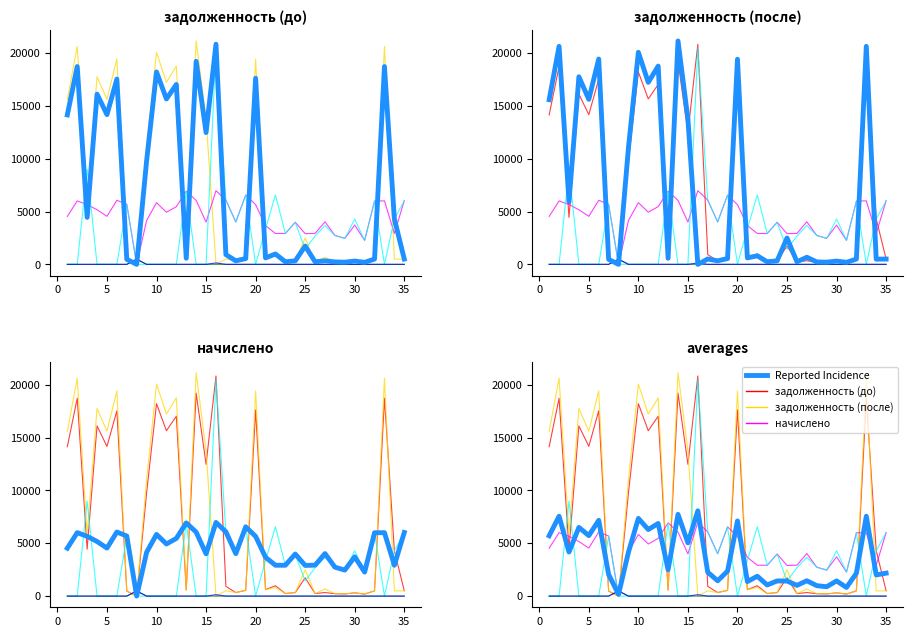

Reading left to right, transcribe all the data shown in this chart.

задолженность (до): 1=14142.2	2=18721.6	3=4443.2	4=16108.7	5=14169.2	6=17535.7	7=473.8	8=0.0	9=9786.0	10=18209.8	11=15652.4	12=17024.6	13=577.4	14=19216.0	15=12472.1	16=20833.8	17=923.0	18=334.8	19=546.5	20=17617.2	21=612.0	22=980.5	23=243.4	24=331.9	25=1730.8	26=244.1	27=335.5	28=228.2	29=205.2	30=309.6	31=189.4	32=499.7	33=18721.6	34=4302.5	35=501.8
задолженность (после): 1=15585.5	2=20632.2	3=5927.4	4=17752.6	5=15615.2	6=19430.0	7=473.8	8=0.0	9=11035.8	10=20068.1	11=17222.1	12=18761.9	13=577.4	14=21143.1	15=13744.9	16=0.0	17=506.9	18=334.8	19=546.5	20=19415.0	21=612.0	22=810.5	23=243.4	24=331.9	25=2493.2	26=244.1	27=671.0	28=228.2	29=205.2	30=309.6	31=189.4	32=499.7	33=20632.2	34=490.5	35=501.8
начислено: 1=4536.0	2=6004.8	3=5659.2	4=5166.7	5=4544.6	6=6065.3	7=5685.1	8=0.0	9=4147.2	10=5840.6	11=4933.4	12=5460.5	13=6929.3	14=6056.6	15=4000.3	16=6972.5	17=6082.6	18=4017.6	19=6557.8	20=5650.6	21=3672.0	22=2920.3	23=2920.3	24=3983.0	25=2903.0	26=2929.0	27=4026.2	28=2738.9	29=2462.4	30=3715.2	31=2272.3	32=5996.2	33=6004.8	34=2920.3	35=6022.1
уплачено: 1=0.0	2=0.0	3=9000.0	4=0.0	5=0.0	6=0.0	7=5665.4	8=0.0	9=0.0	10=0.0	11=0.0	12=0.0	13=6905.2	14=0.0	15=0.0	16=20481.3	17=6061.4	18=4003.7	19=6535.0	20=0.0	21=3353.7	22=6575.5	23=2910.2	24=3969.2	25=1426.7	26=2684.9	27=3676.7	28=2729.4	29=2453.8	30=4292.4	31=2264.4	32=5975.3	33=0.0	34=4299.4	35=6006.0
аванс (до): 1=0.0	2=0.0	3=0.0	4=0.0	5=0.0	6=0.0	7=0.0	8=486.4	9=0.0	10=0.0	11=0.0	12=0.0	13=0.0	14=0.0	15=0.0	16=0.0	17=0.0	18=0.0	19=0.0	20=0.0	21=0.0	22=0.0	23=0.0	24=0.0	25=0.0	26=0.0	27=0.0	28=0.0	29=0.0	30=0.0	31=0.0	32=0.0	33=0.0	34=0.0	35=0.0
аванс (после): 1=0.0	2=0.0	3=0.0	4=0.0	5=0.0	6=0.0	7=0.0	8=486.4	9=0.0	10=0.0	11=0.0	12=0.0	13=0.0	14=0.0	15=0.0	16=134.1	17=0.0	18=0.0	19=0.0	20=0.0	21=0.0	22=0.0	23=0.0	24=0.0	25=0.0	26=0.0	27=0.0	28=0.0	29=0.0	30=0.0	31=0.0	32=0.0	33=0.0	34=0.0	35=0.0